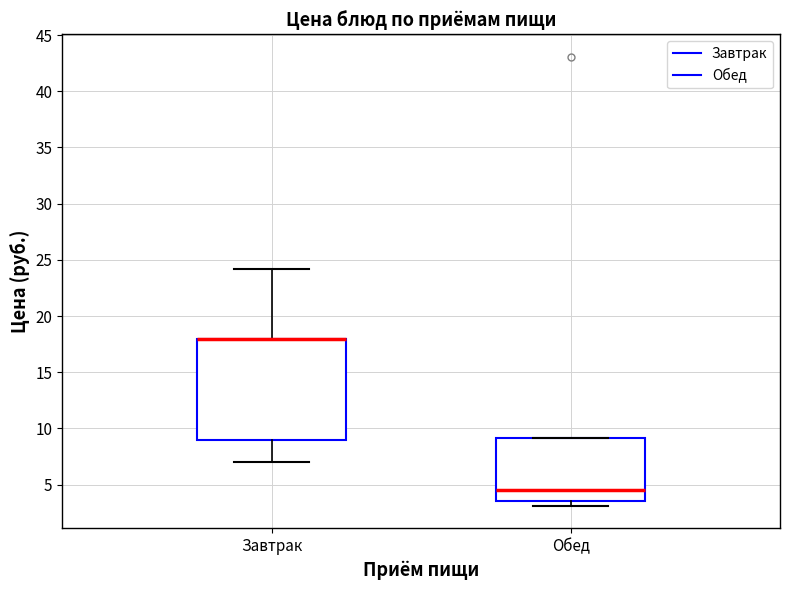

Where is the lower edge of the box for Обед on the y-axis? The values are not printed on the chart, so give them approximately, as read against the axis.

3.5